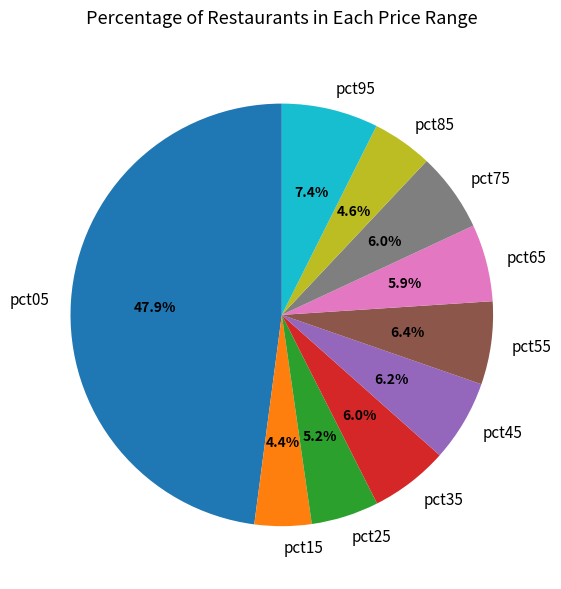

What is the largest slice in the pie chart?

pct05